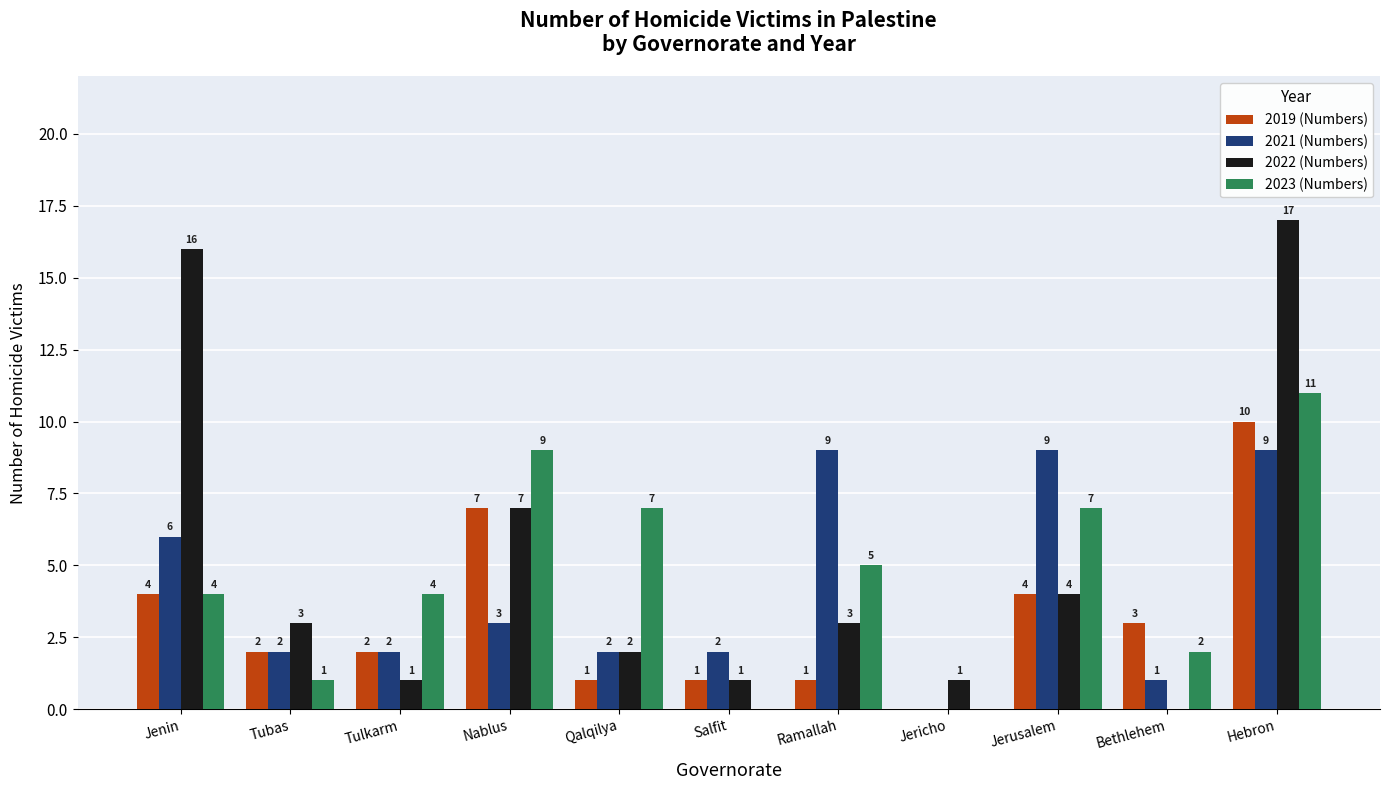

The 2019 (Numbers) series shows 1 at Tulkarm. True or false?

False